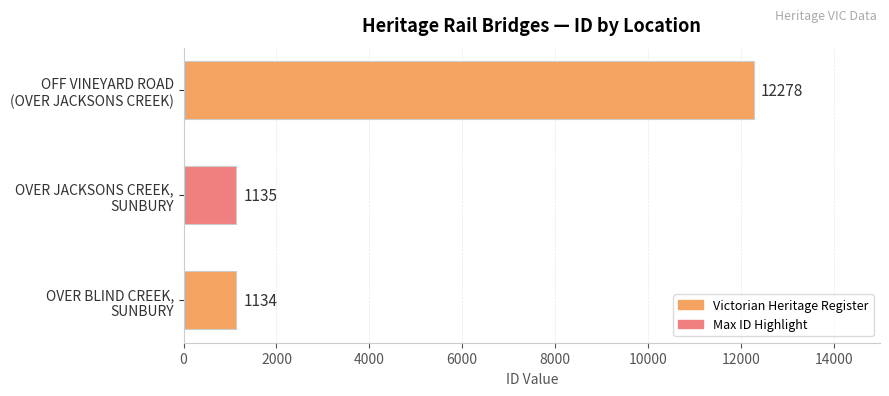

What is the sum of all values?

14547